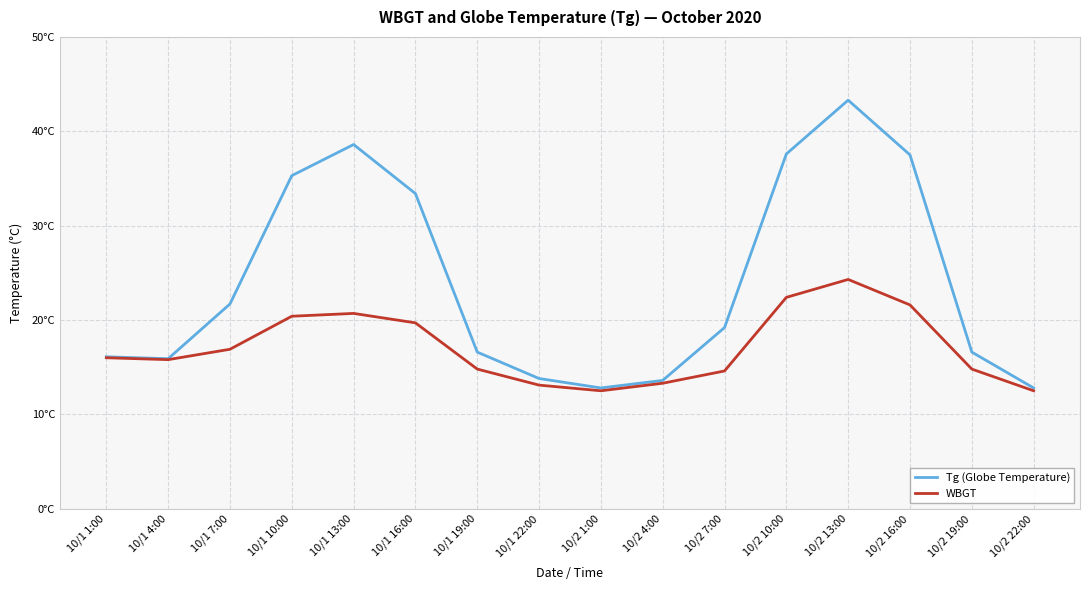

What is the smallest value displayed?

12.5